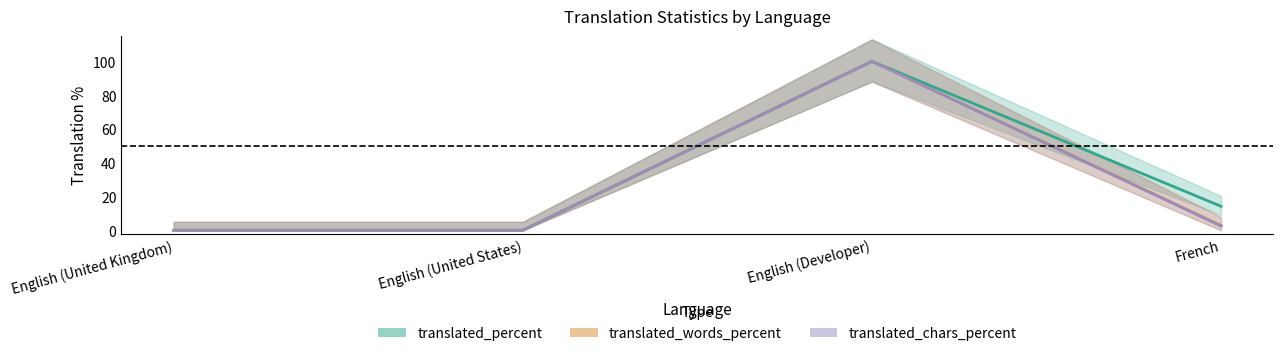

Is it true that translated_percent equals 0.0 at English (United States)?

True